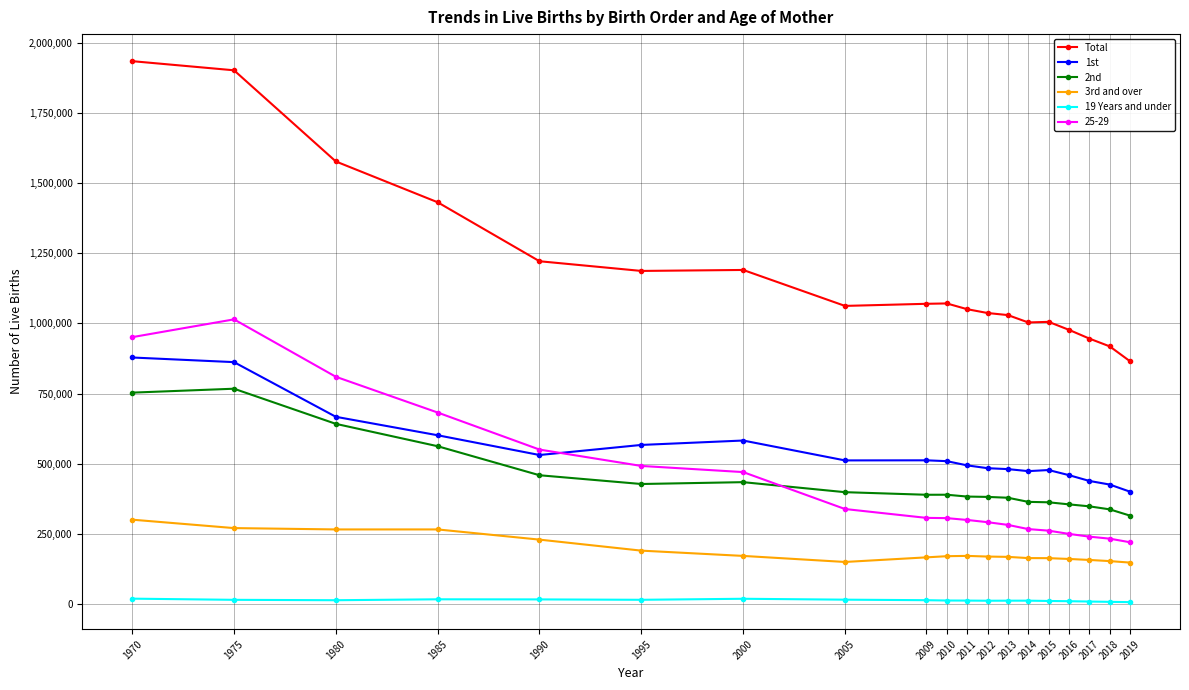

Which series has the largest total across all categories?

Total